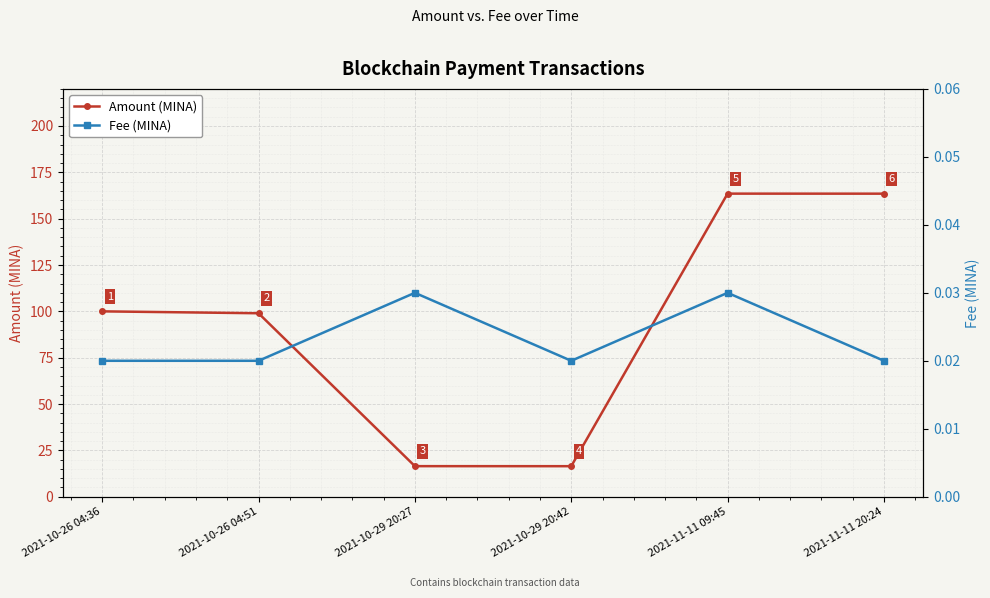

List the series in order of their peak value, highest first.

Amount (MINA), Fee (MINA)